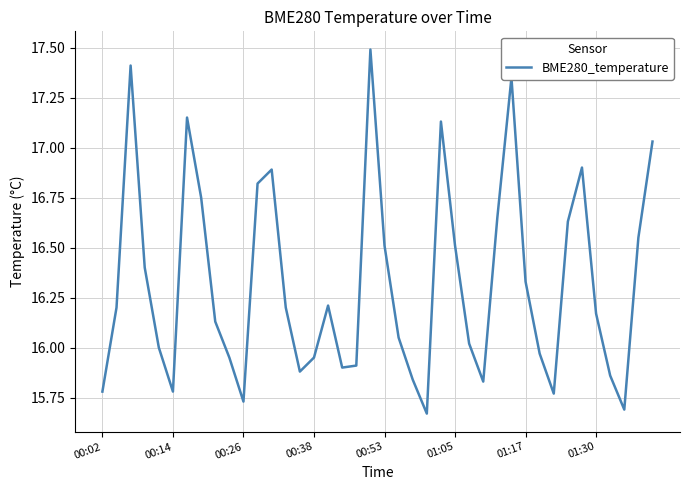

What is the greatest value displayed?

17.5